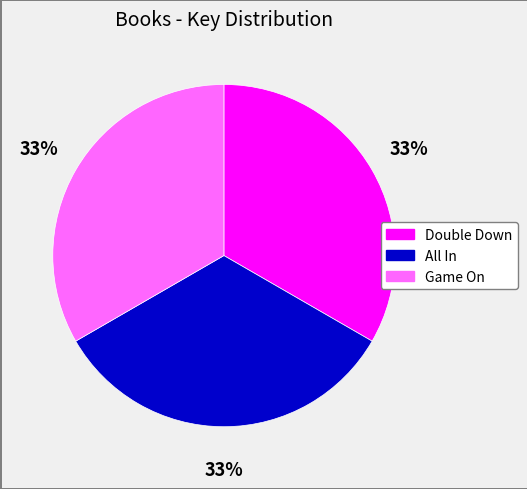

To the nearest percent, what percentage of the pie is All In?

33%